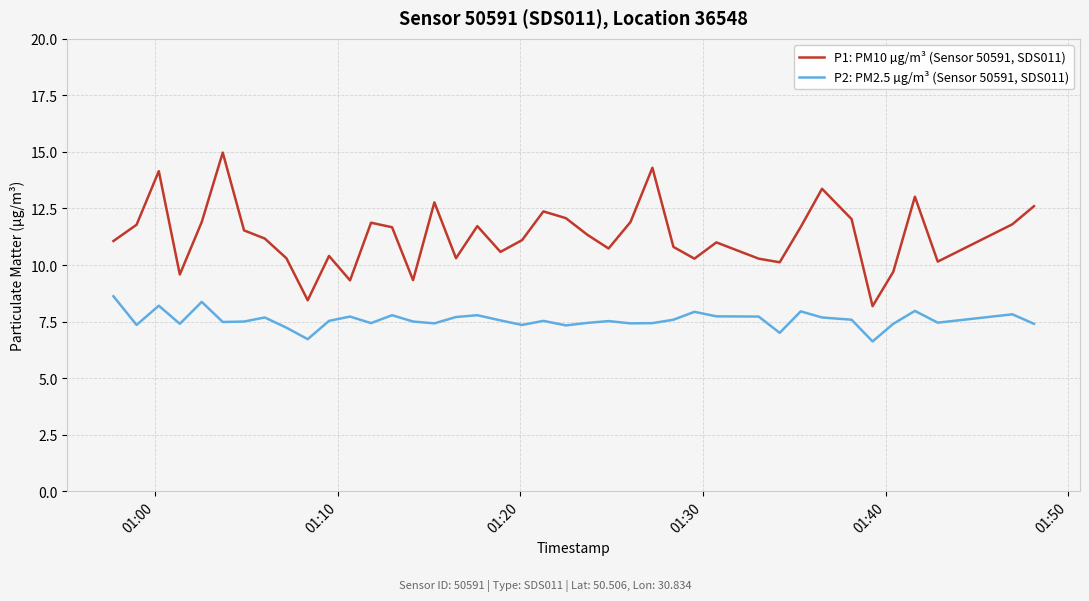

What is the difference between the maximum and minimum values in the P2: PM2.5 µg/m³ (Sensor 50591, SDS011) series?

2.0